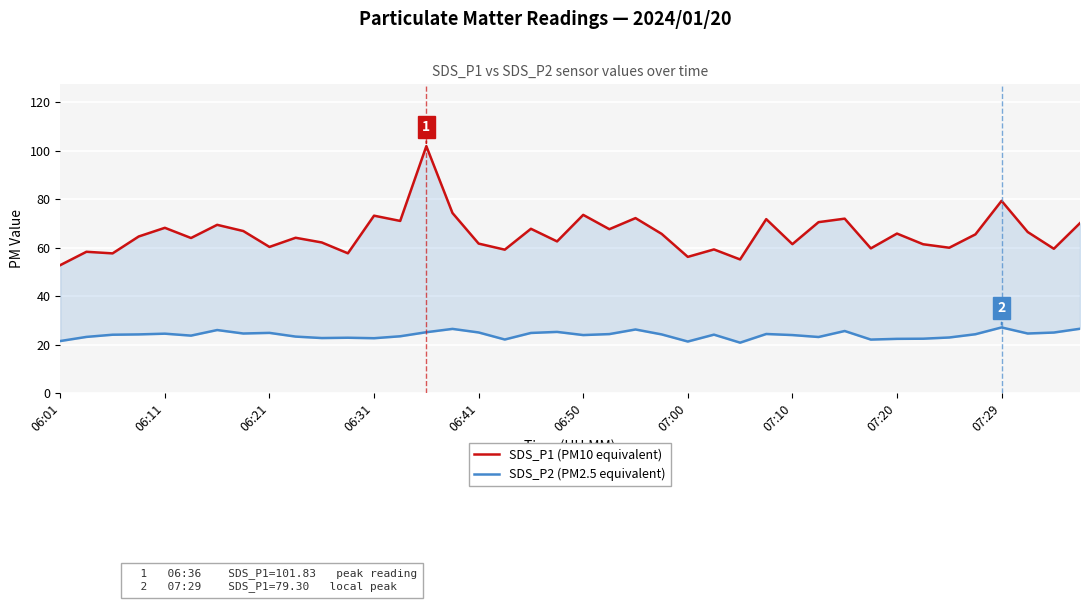

What are all the series names shown in the legend?

SDS_P1 (PM10 equivalent), SDS_P2 (PM2.5 equivalent)